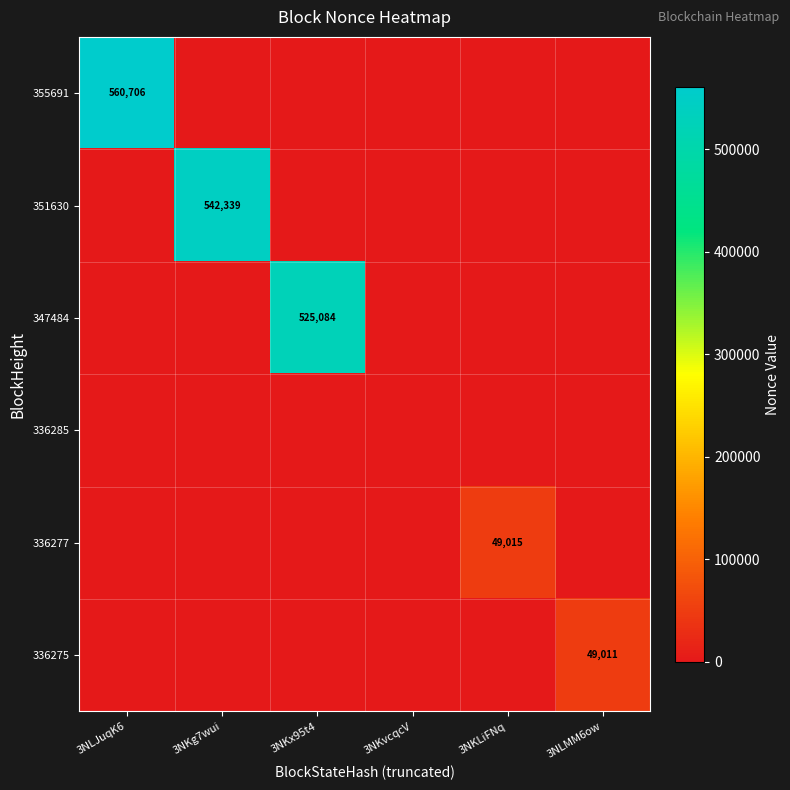

The 336275 series shows 22264 at 3NLMM6ow. True or false?

False